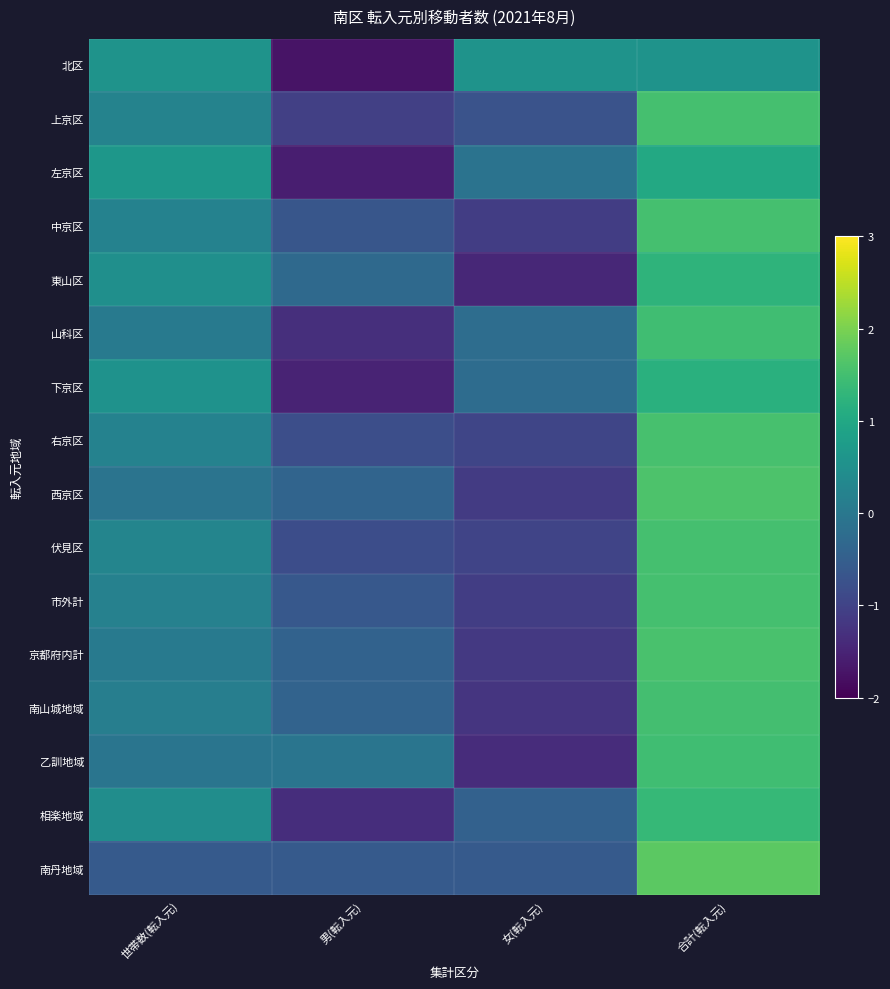

At which category is the sum across all series the highest?

合計(転入元)